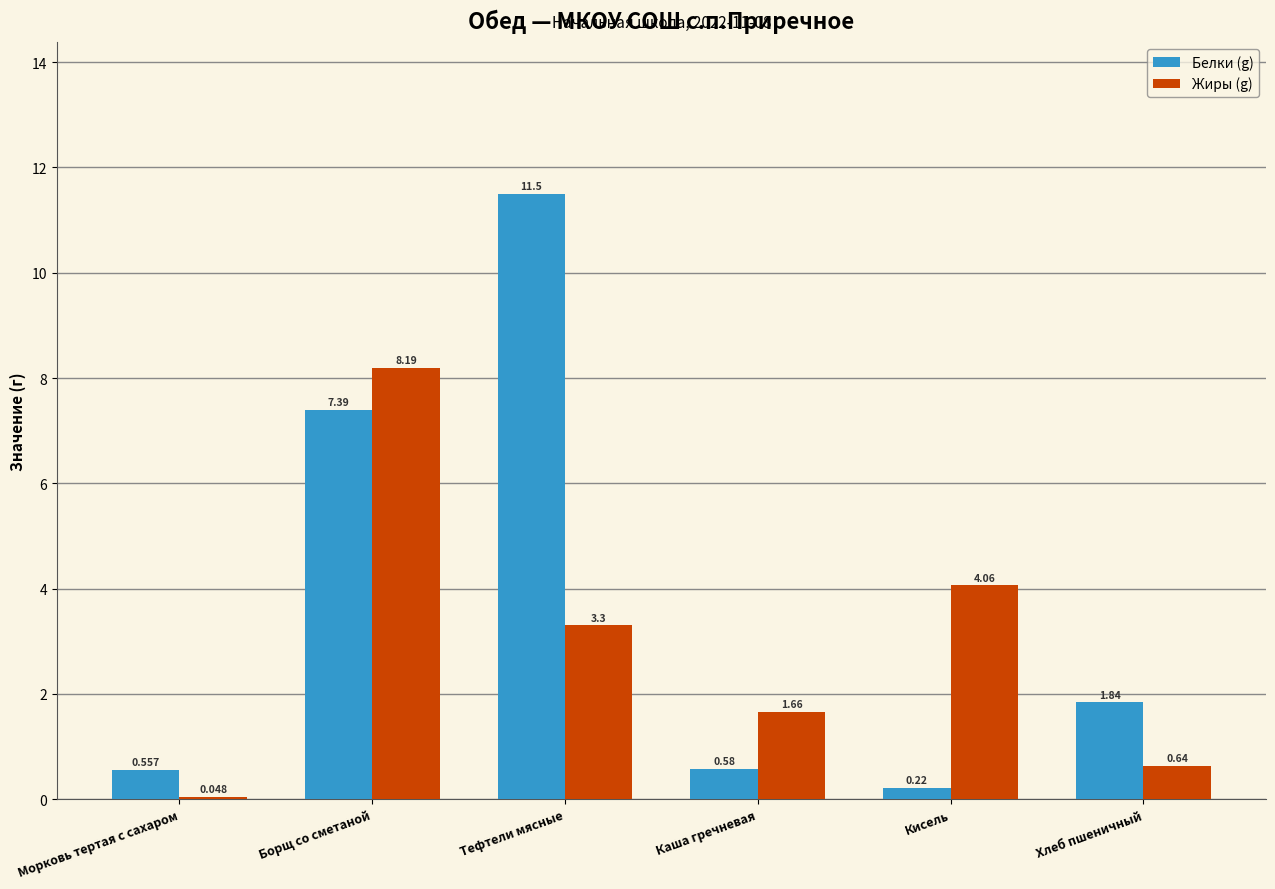

Which series changed the most between Морковь тертая с сахаром and Хлеб пшеничный?

Белки (g)